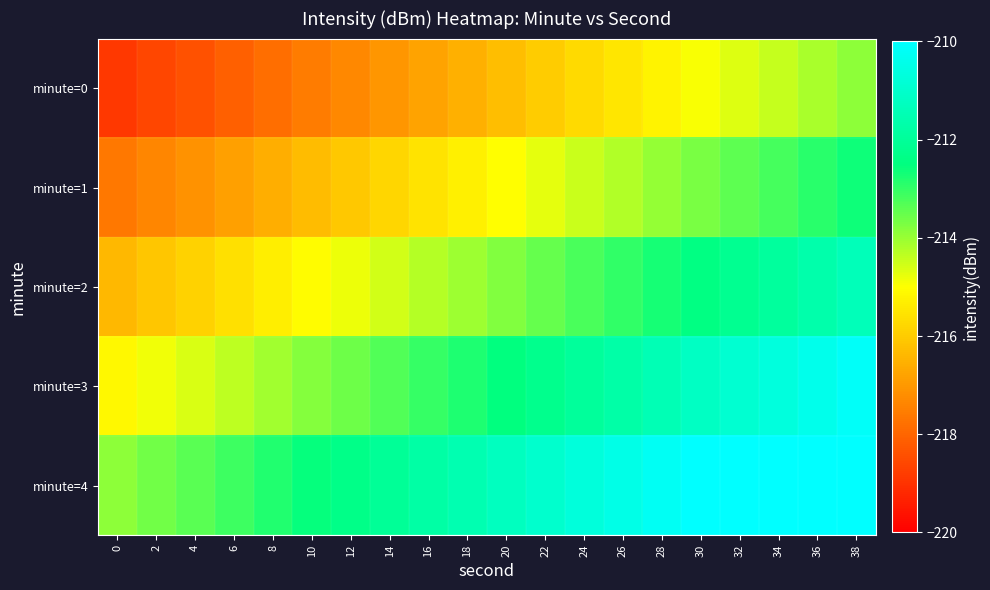

What is the total value across all series at 8?

-1076.7